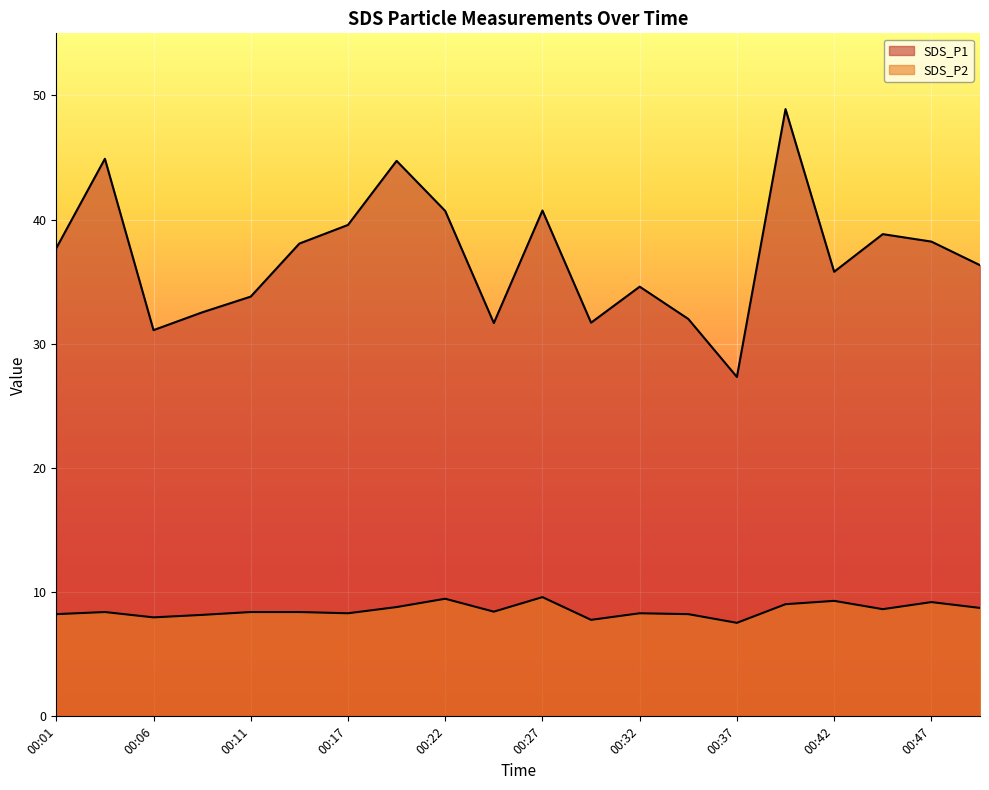

What is the value of the SDS_P2 point at the 7th from the left?

8.3